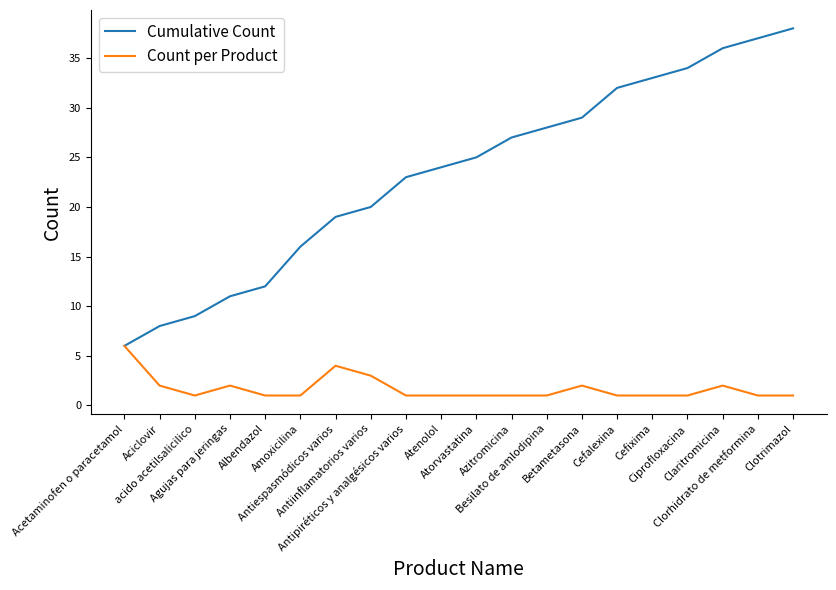

What are all the series names shown in the legend?

Cumulative Count, Count per Product